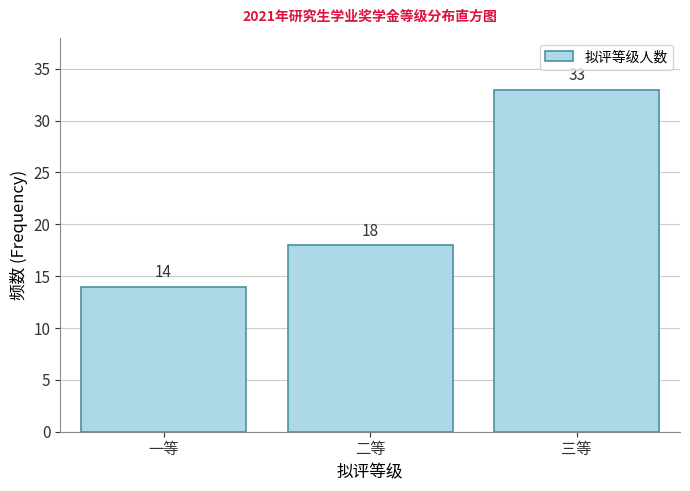

Reading left to right, extract all data points from this chart.

一等=14	二等=18	三等=33